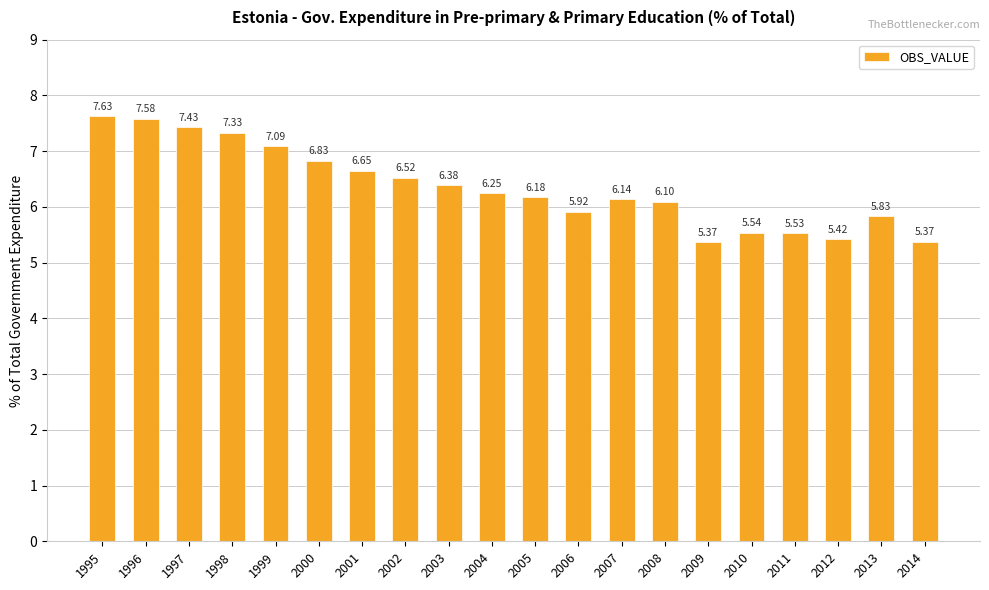

What is the sum of all values?

127.1